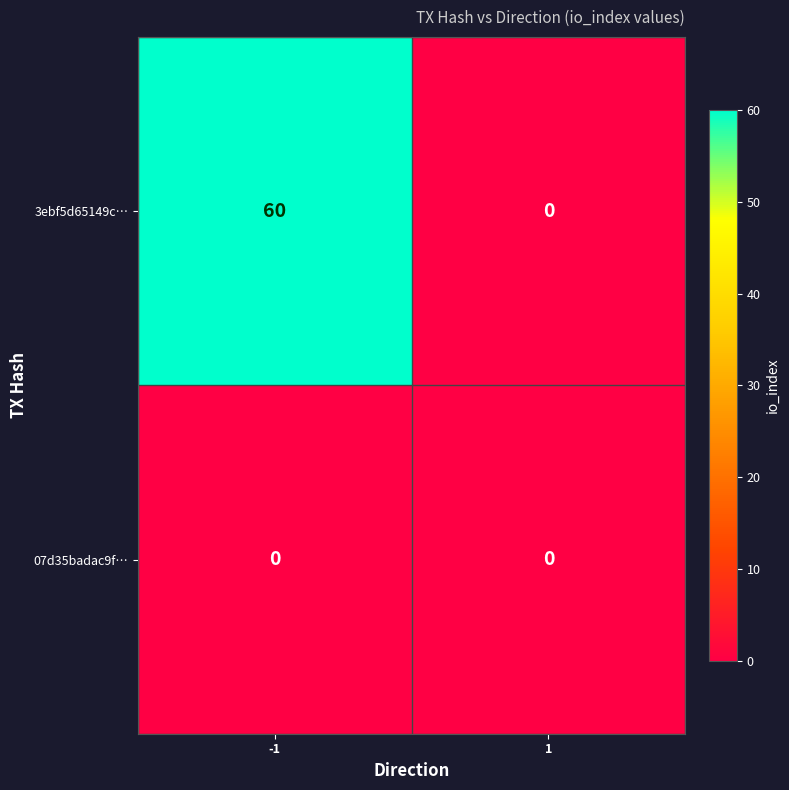

How many distinct data groups are displayed?

2